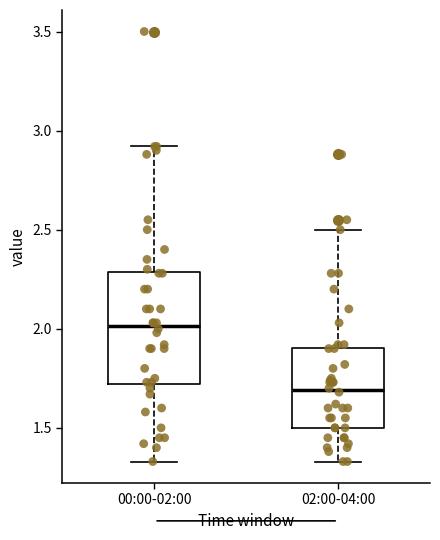

Which box has the highest median line?

00:00-02:00